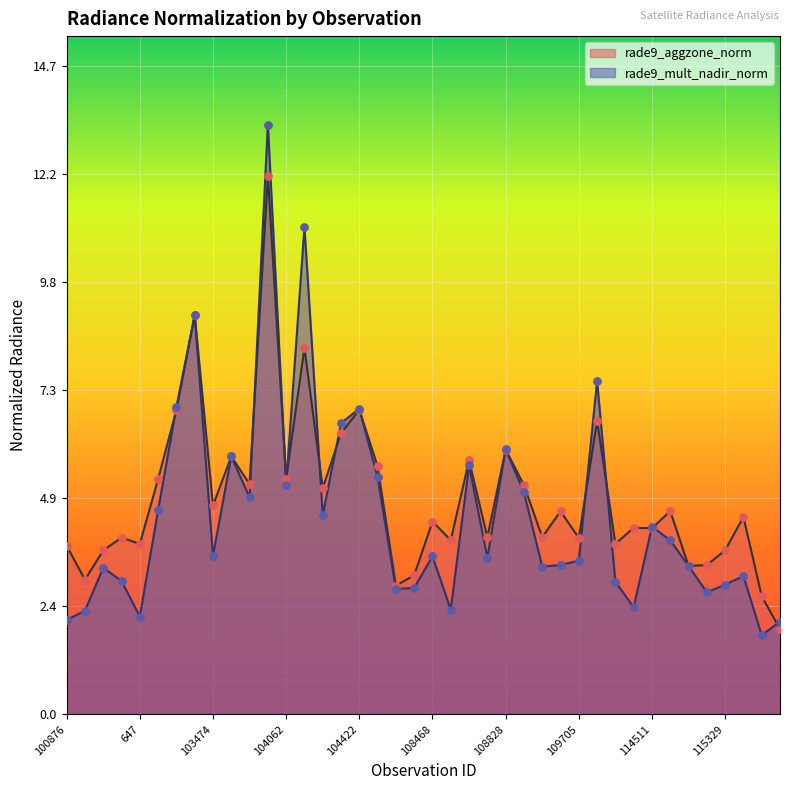

At how many categories does at least one series exceed 11?

2